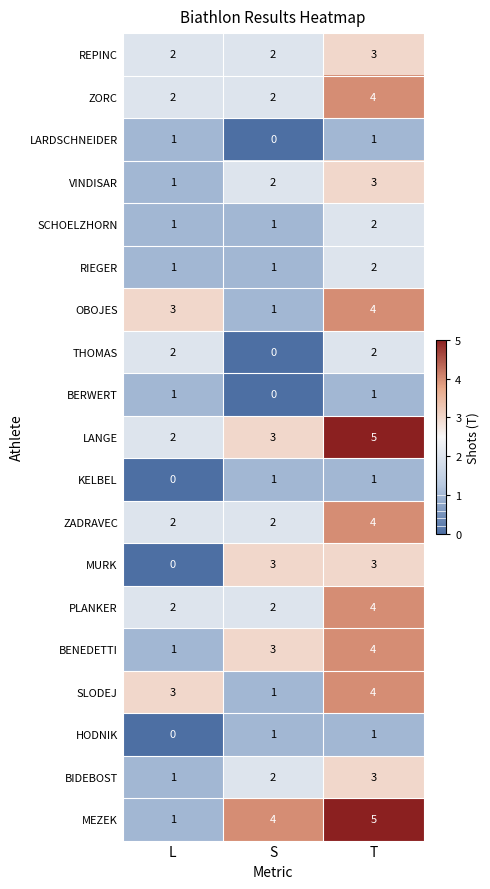

What is the sum of all MEZEK values?

10